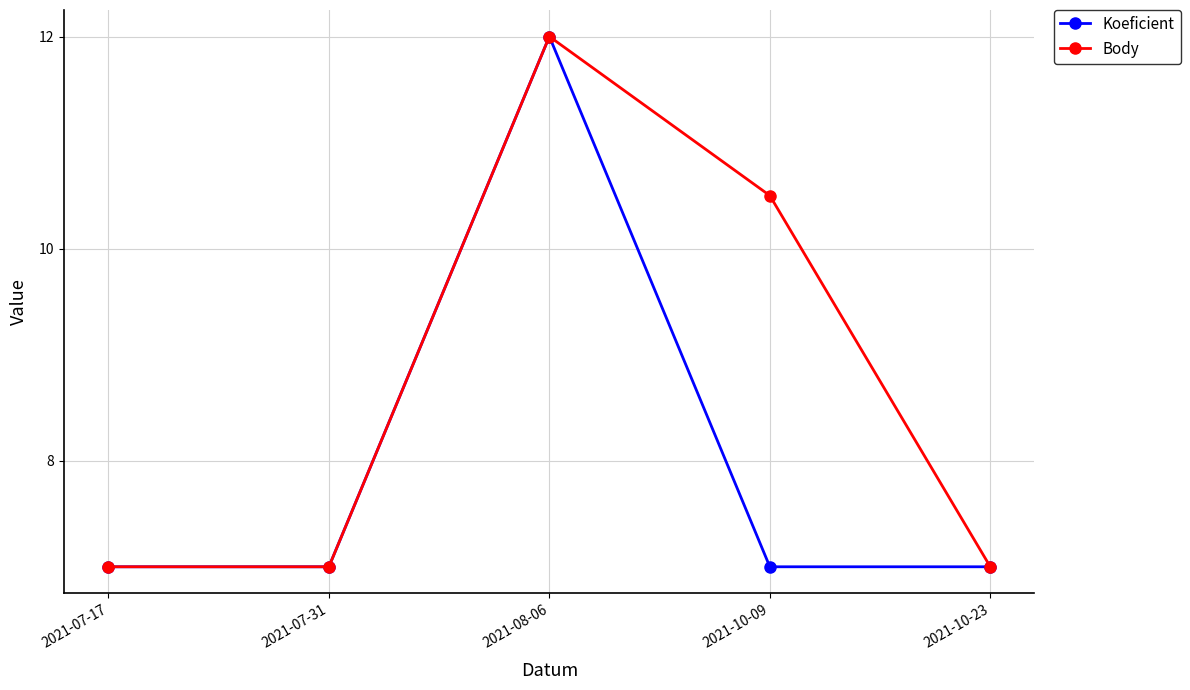

At which label is Body closest to 9?

2021-10-09